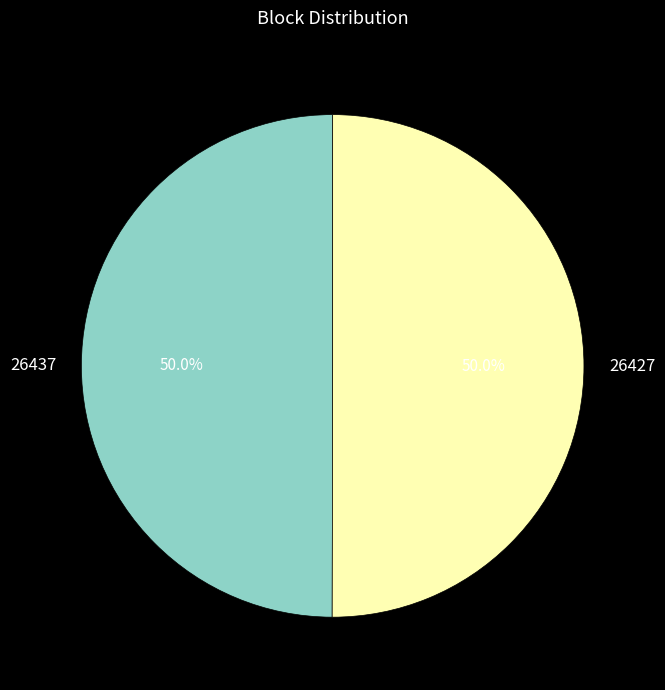

The 26437 slice represents 12% of the pie. True or false?

False